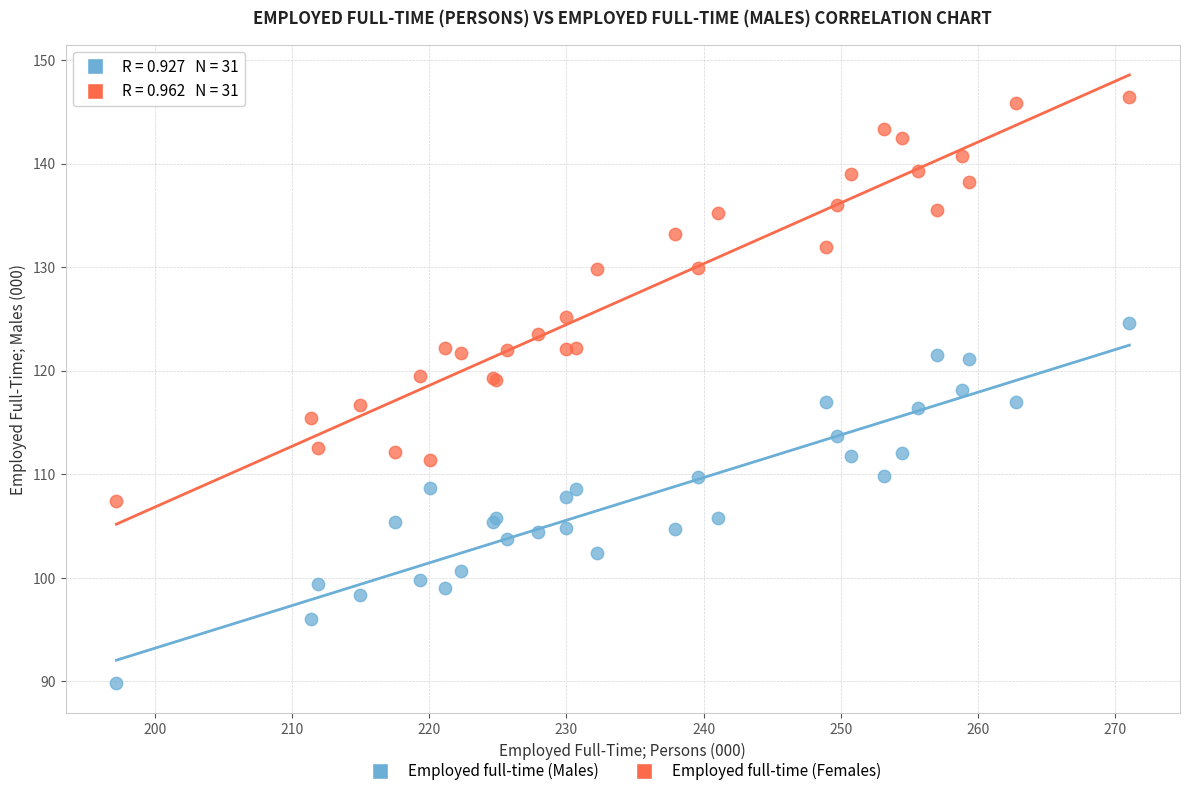

What is the X range (max minus min) for the scatter plot?

73.8